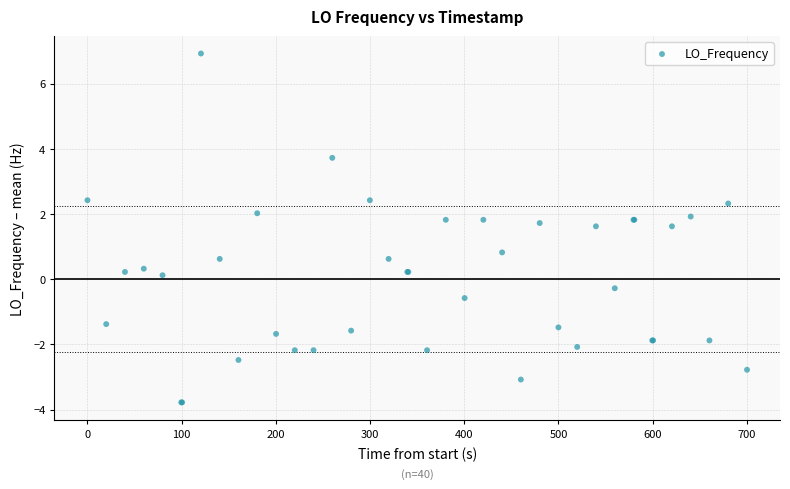

What Y value in the scatter plot is closest to 1?

0.8